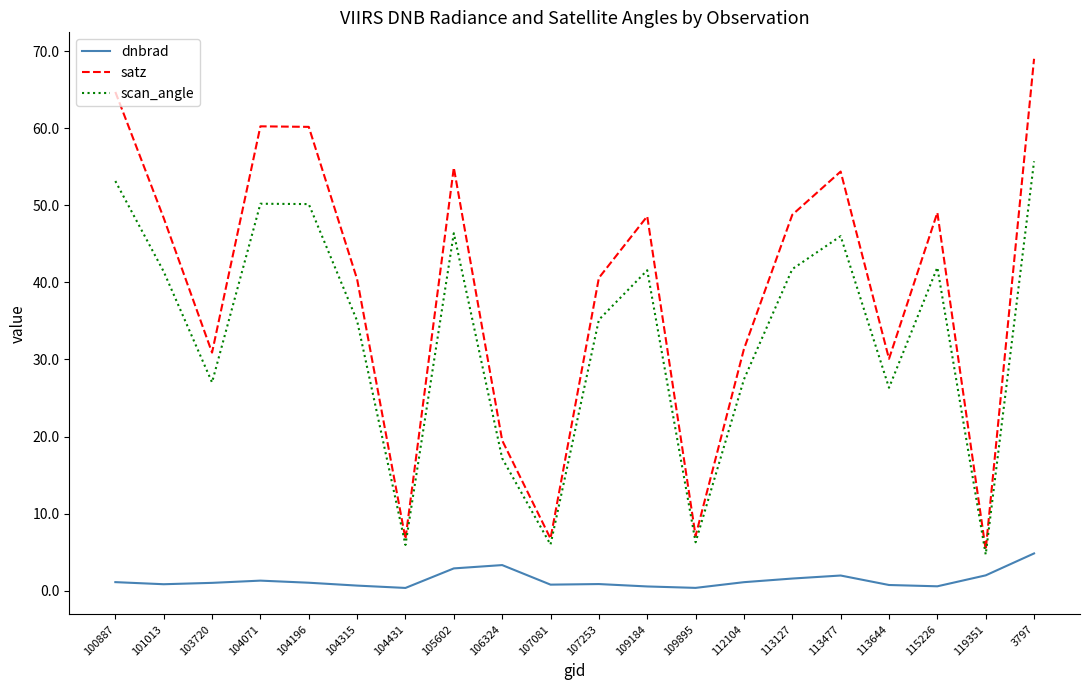

What value does the dnbrad series have at 105602?

2.9